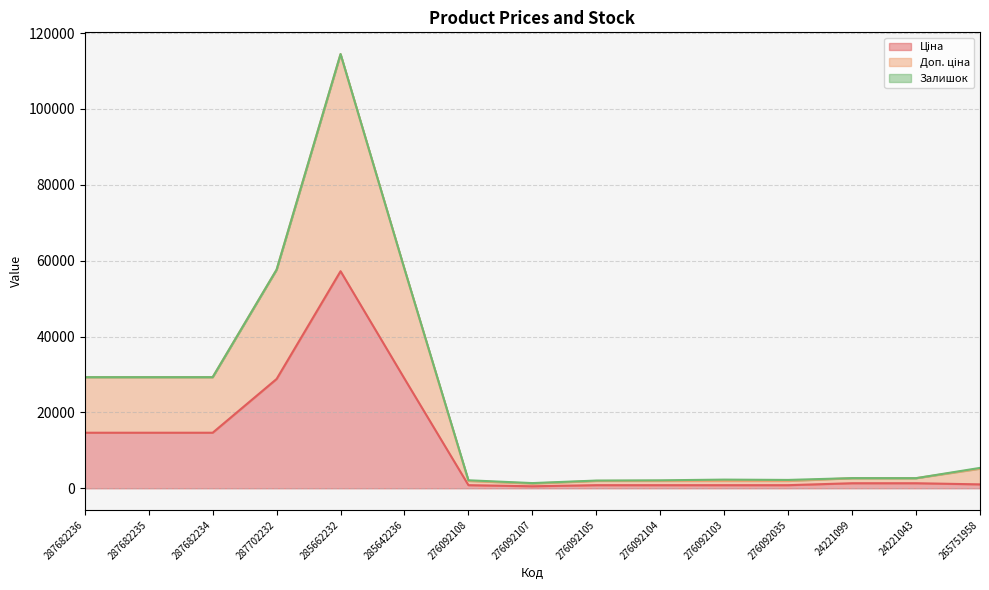

What position from the right is 287682235?

14